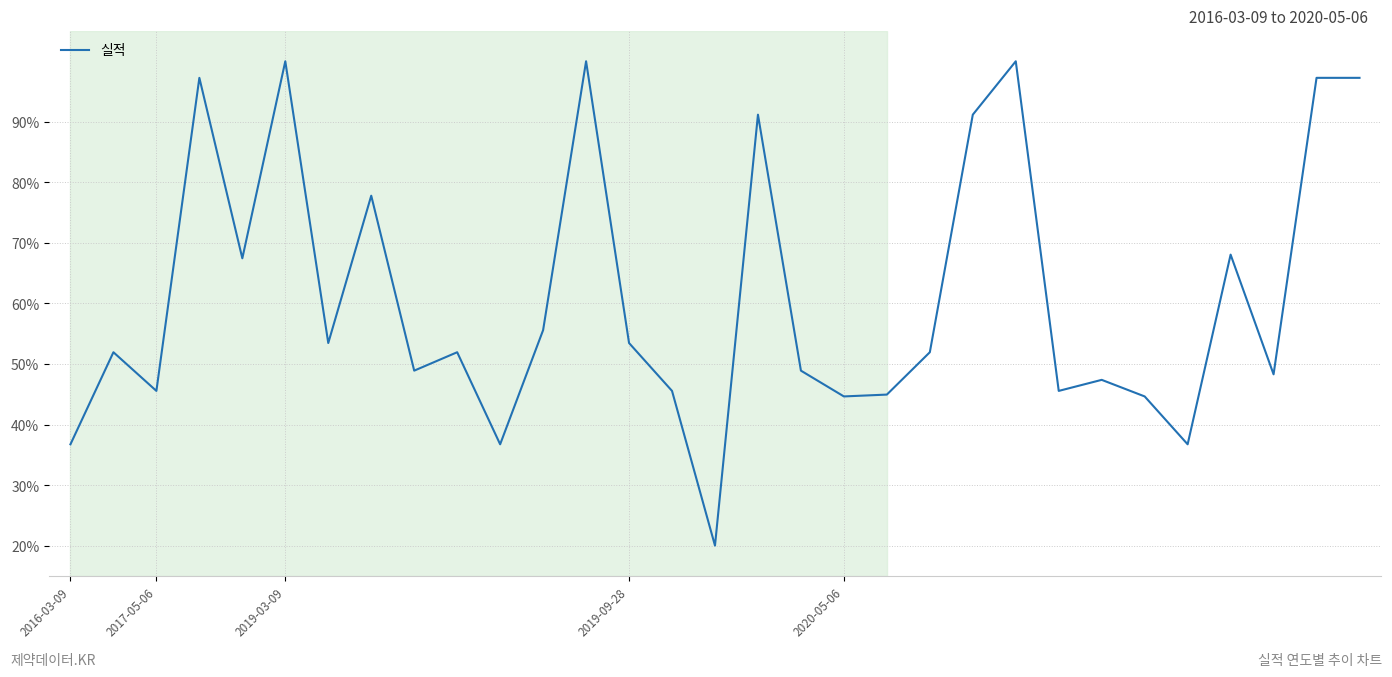

Is this an area chart (filled region under the line)?

No